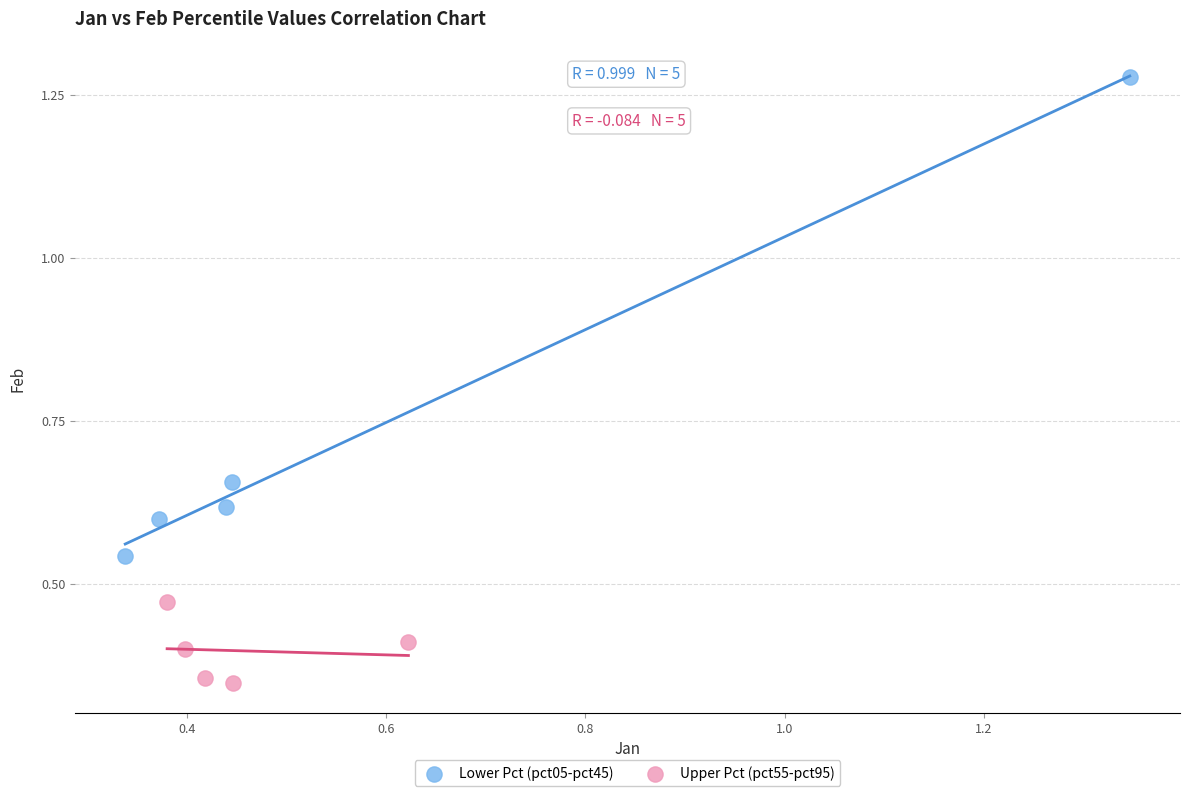

Which series reaches the maximum Y coordinate?

Lower Pct (pct05-pct45)